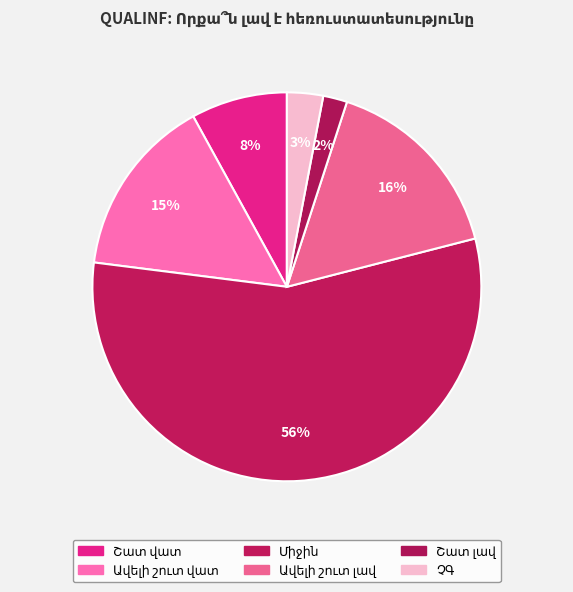

How many segments does this pie chart have?

6